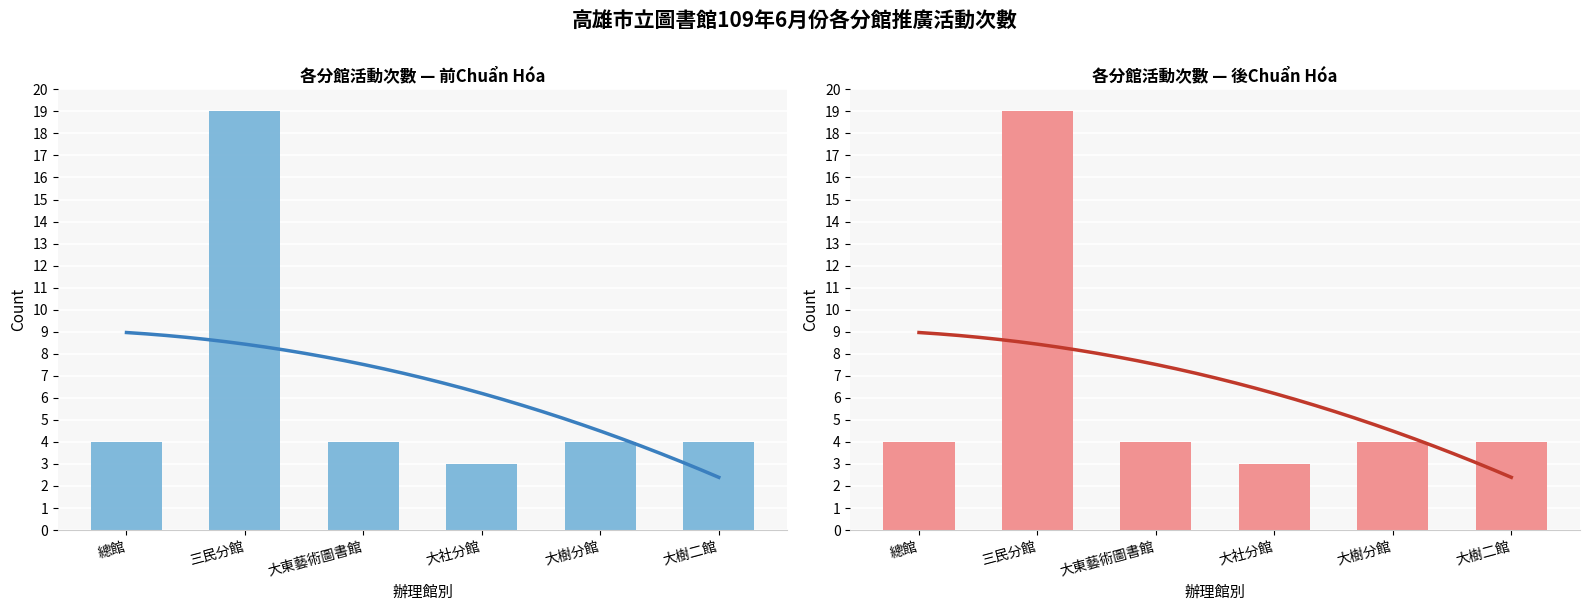

Which has a higher value, 三民分館 or 大樹分館?

三民分館